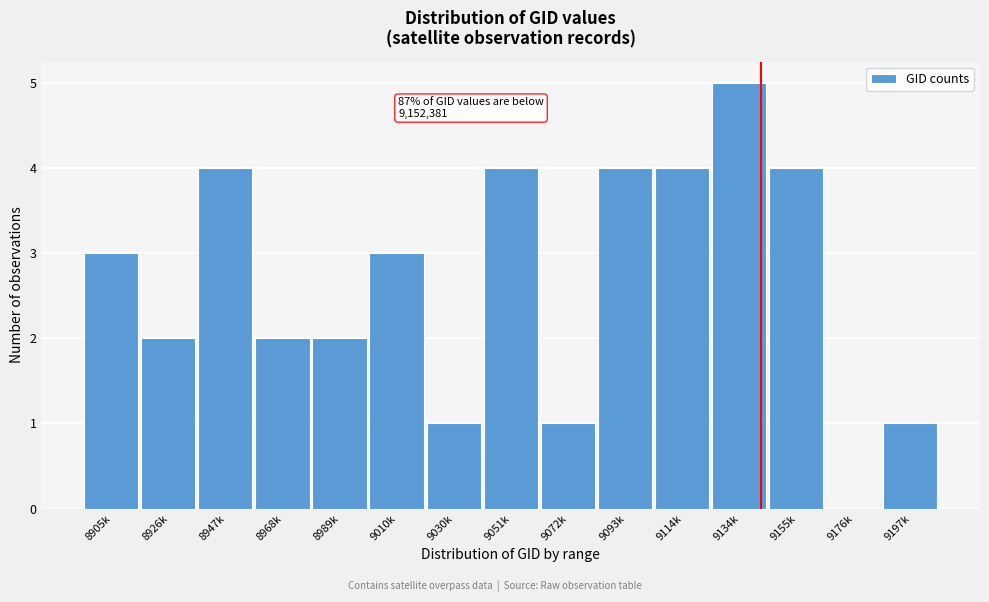

Reading left to right, extract all data points from this chart.

8905k=3	8926k=2	8947k=4	8968k=2	8989k=2	9010k=3	9030k=1	9051k=4	9072k=1	9093k=4	9114k=4	9134k=5	9155k=4	9176k=0	9197k=1